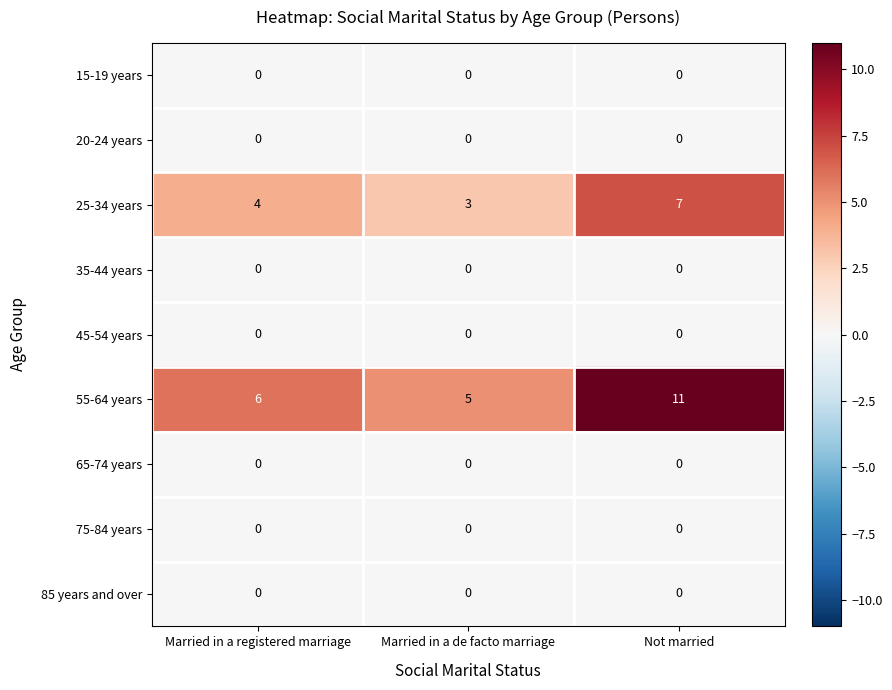

Reading right to left, list all the values displayed in this chart.

15-19 years: 0	0	0
20-24 years: 0	0	0
25-34 years: 7	3	4
35-44 years: 0	0	0
45-54 years: 0	0	0
55-64 years: 11	5	6
65-74 years: 0	0	0
75-84 years: 0	0	0
85 years and over: 0	0	0